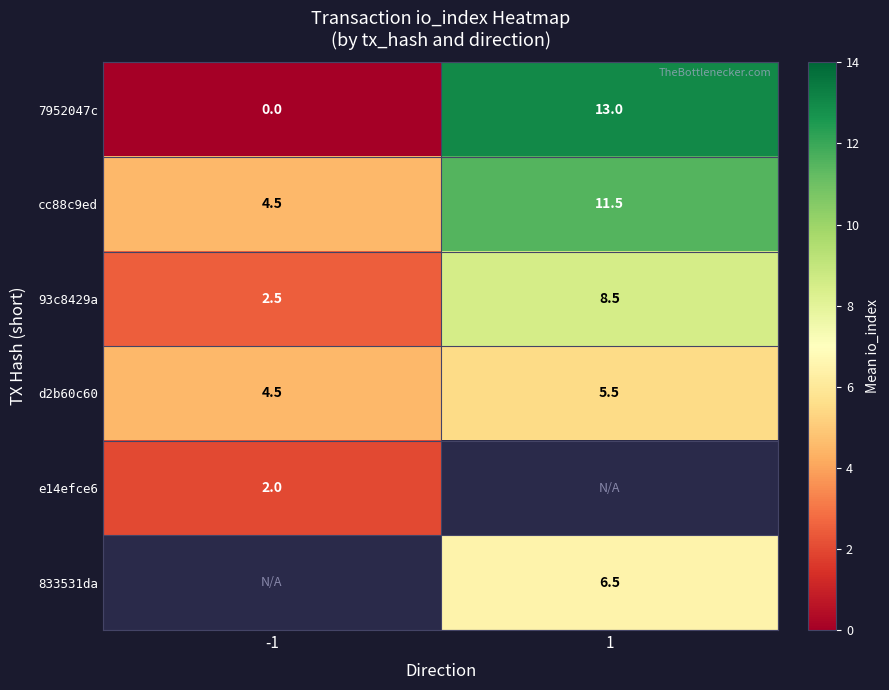

How many values in the d2b60c60 series exceed 5?

1